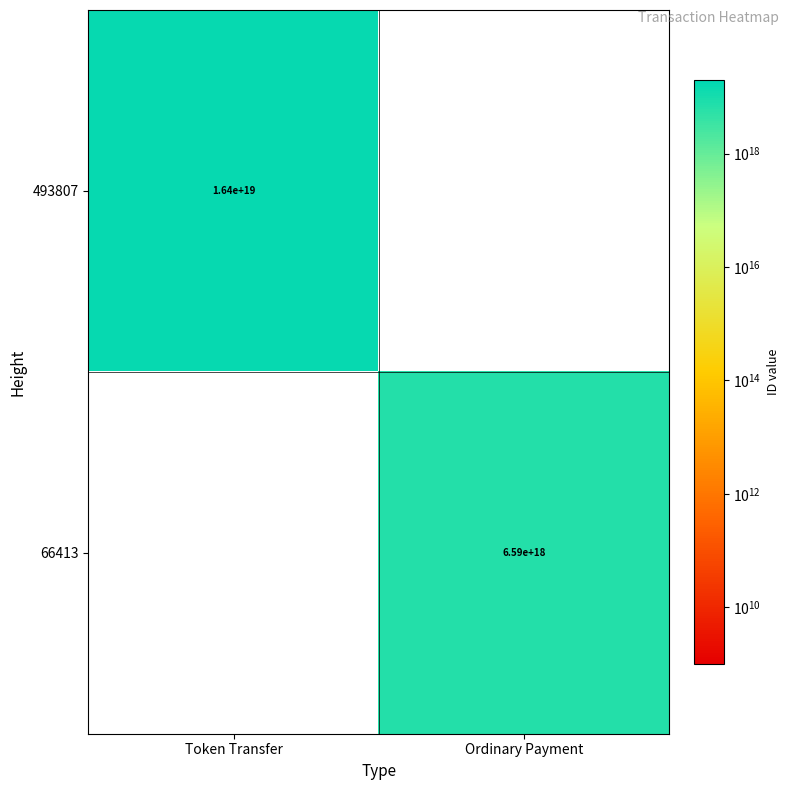

Count the number of categories in the chart.

2